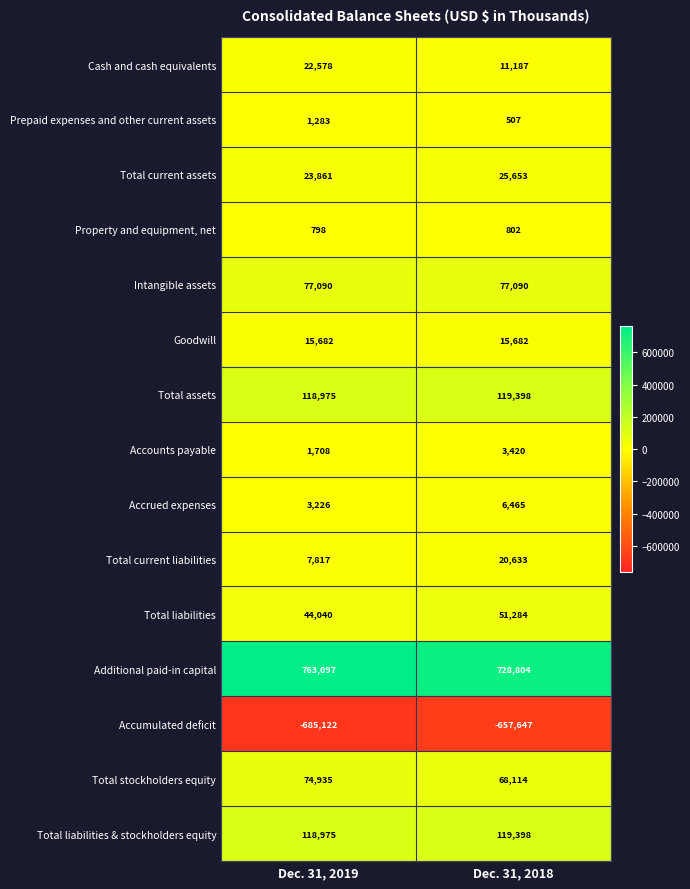

What is the smallest value displayed?

-685122